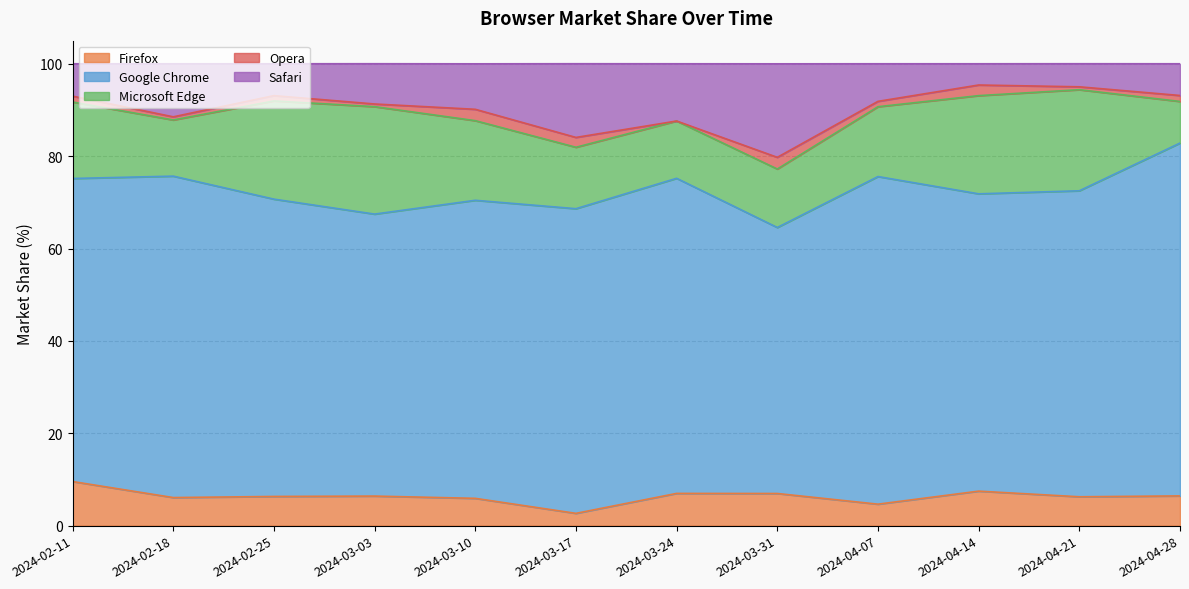

Between 2024-04-07 and 2024-03-31, which is larger?

2024-03-31